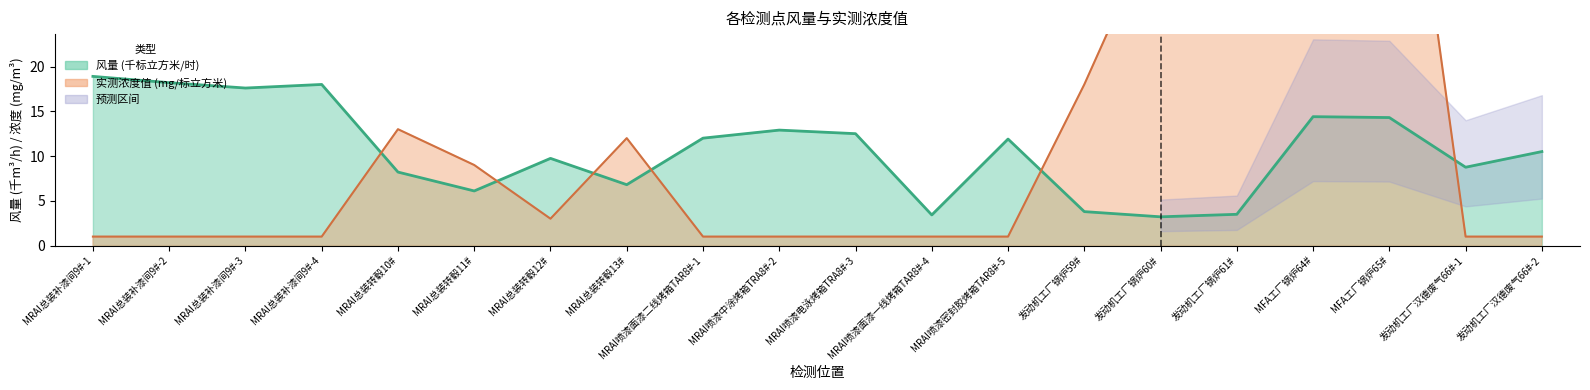

True or false: 风量 has more than 2 interior local peaks.

True